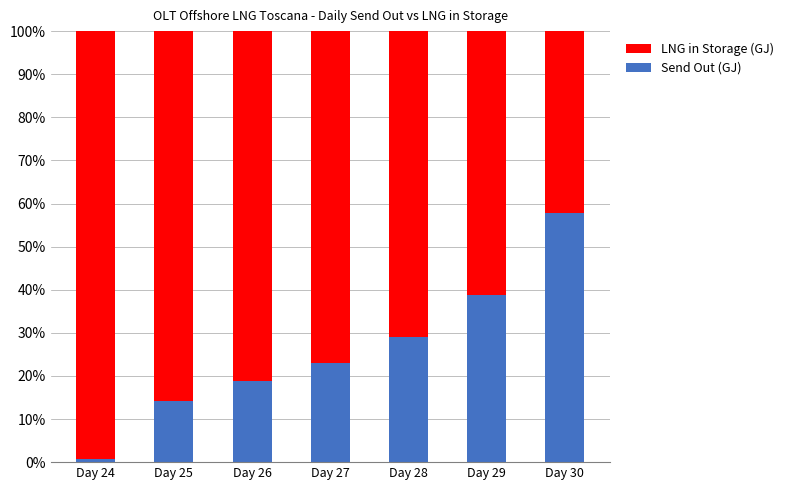

At which label does Send Out (GJ) reach its peak?

Day 30